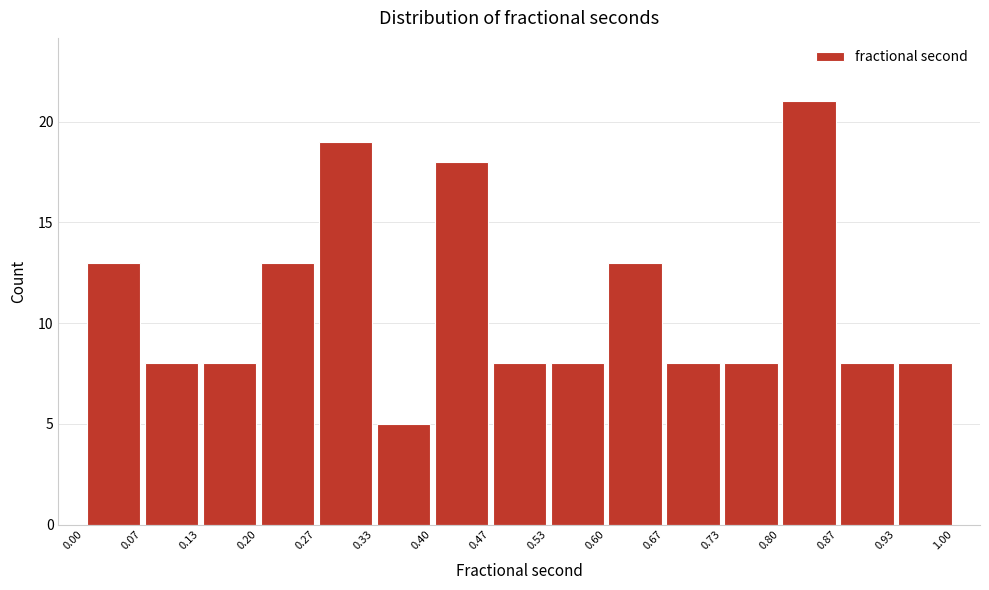

Reading left to right, transcribe this chart: for each bar, give the range it covers on the x-axis and its height. The values are not printed on the chart, so give them approximately, as read against the axis.

0.00 to 0.07: 13
0.07 to 0.13: 8
0.13 to 0.20: 8
0.20 to 0.27: 13
0.27 to 0.33: 19
0.33 to 0.40: 5
0.40 to 0.47: 18
0.47 to 0.53: 8
0.53 to 0.60: 8
0.60 to 0.67: 13
0.67 to 0.73: 8
0.73 to 0.80: 8
0.80 to 0.87: 21
0.87 to 0.93: 8
0.93 to 1.00: 8